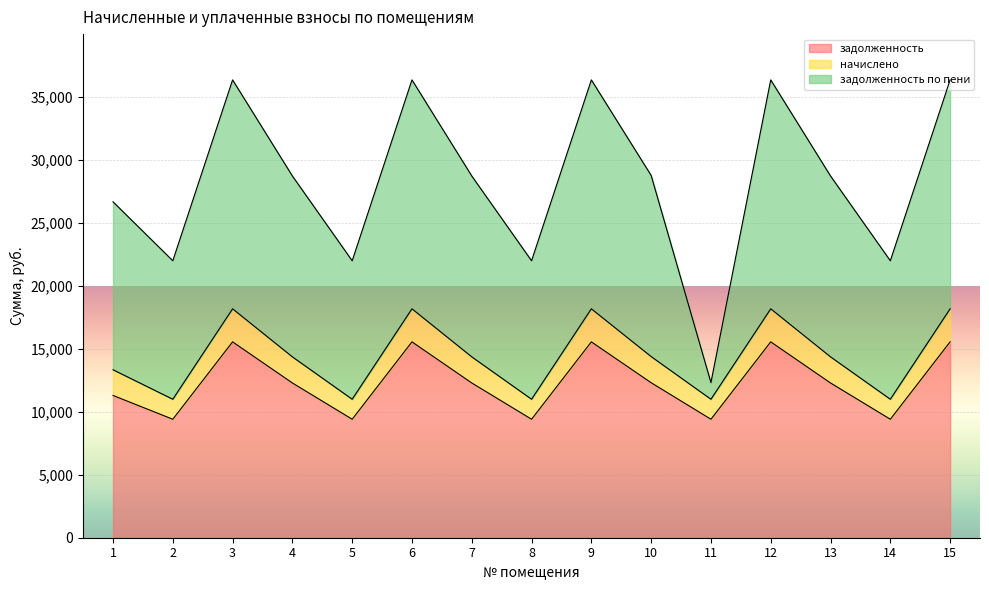

What is the total value across all series at 11?

12318.6